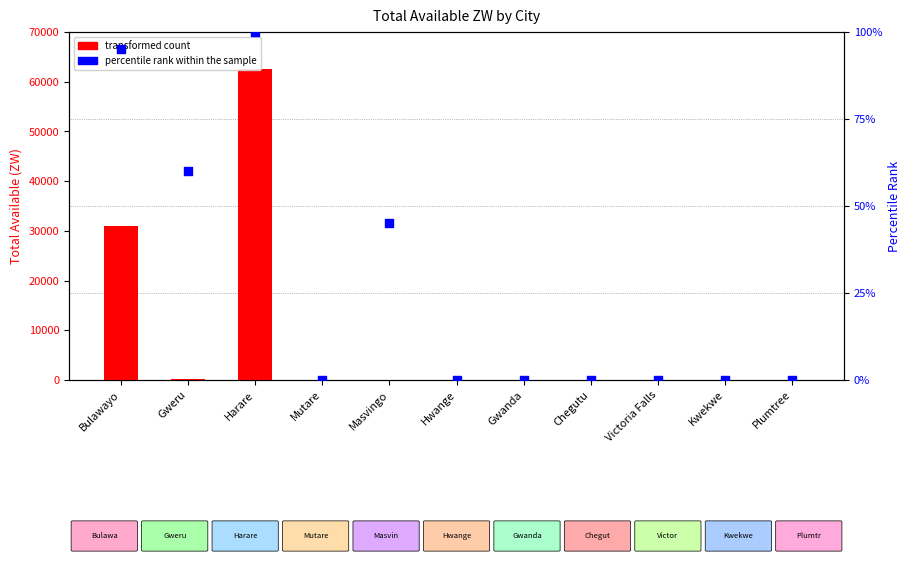

Which series reaches the minimum Y coordinate?

transformed count